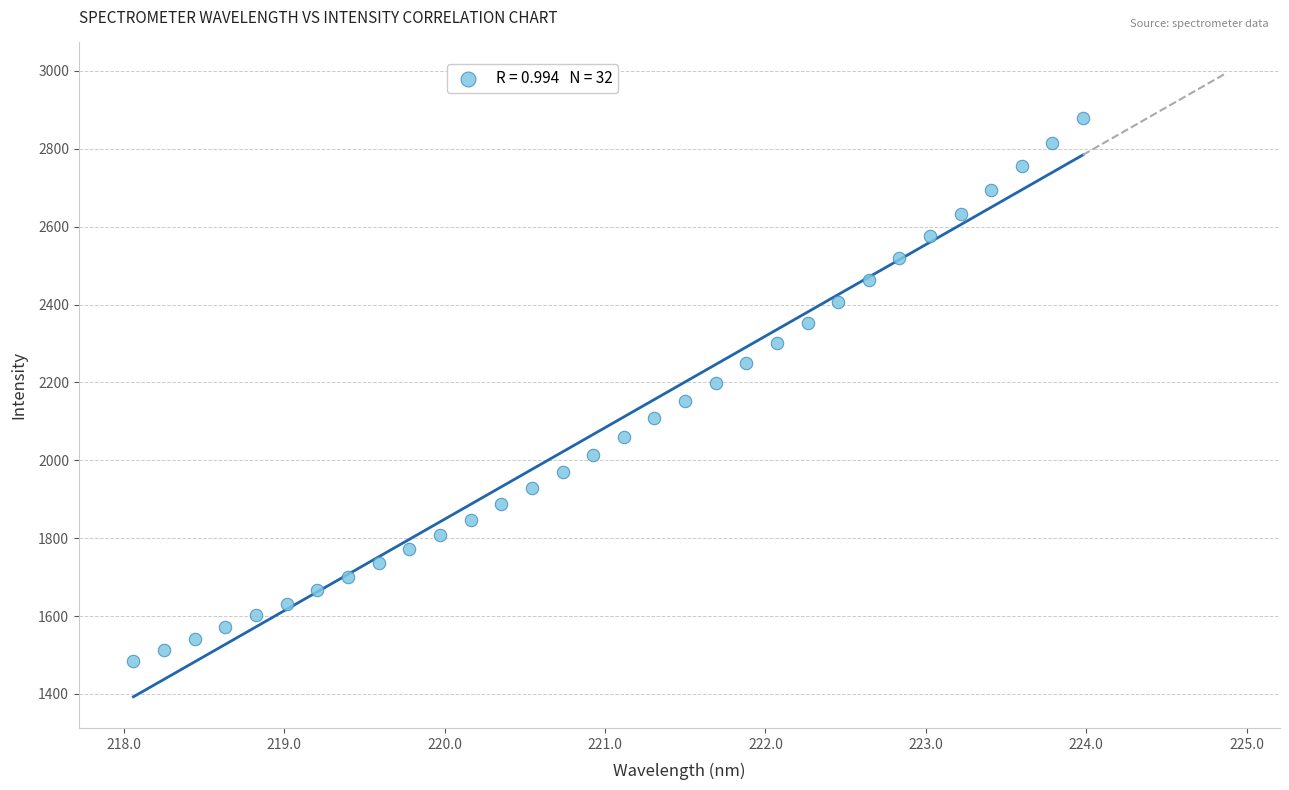

What is the range of X values (max minus min)?

5.9